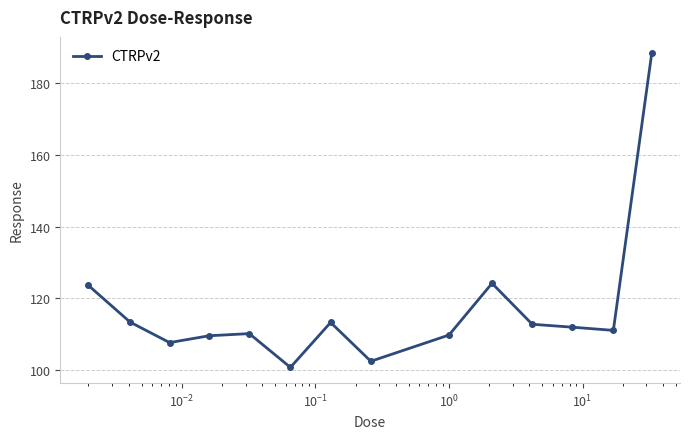

What is the value of the 12th point from the left?

112.0